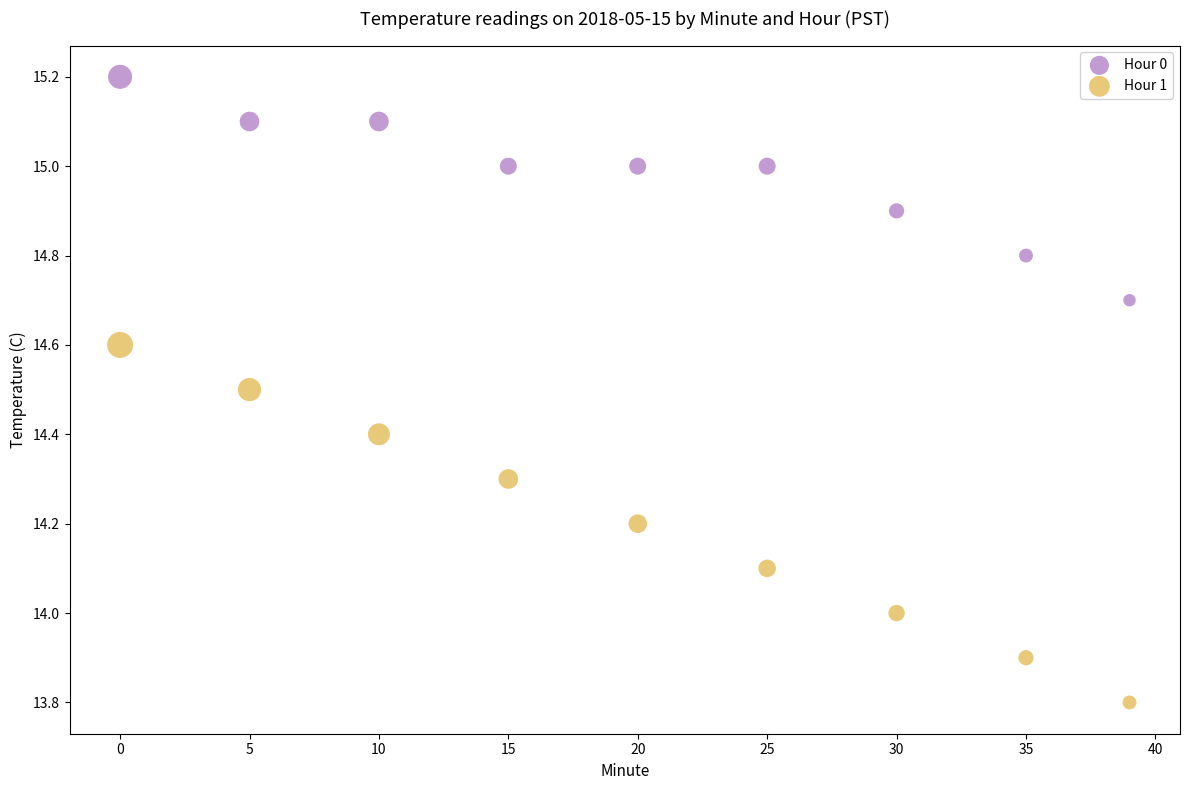

Which series contains the highest Y value?

Hour 0